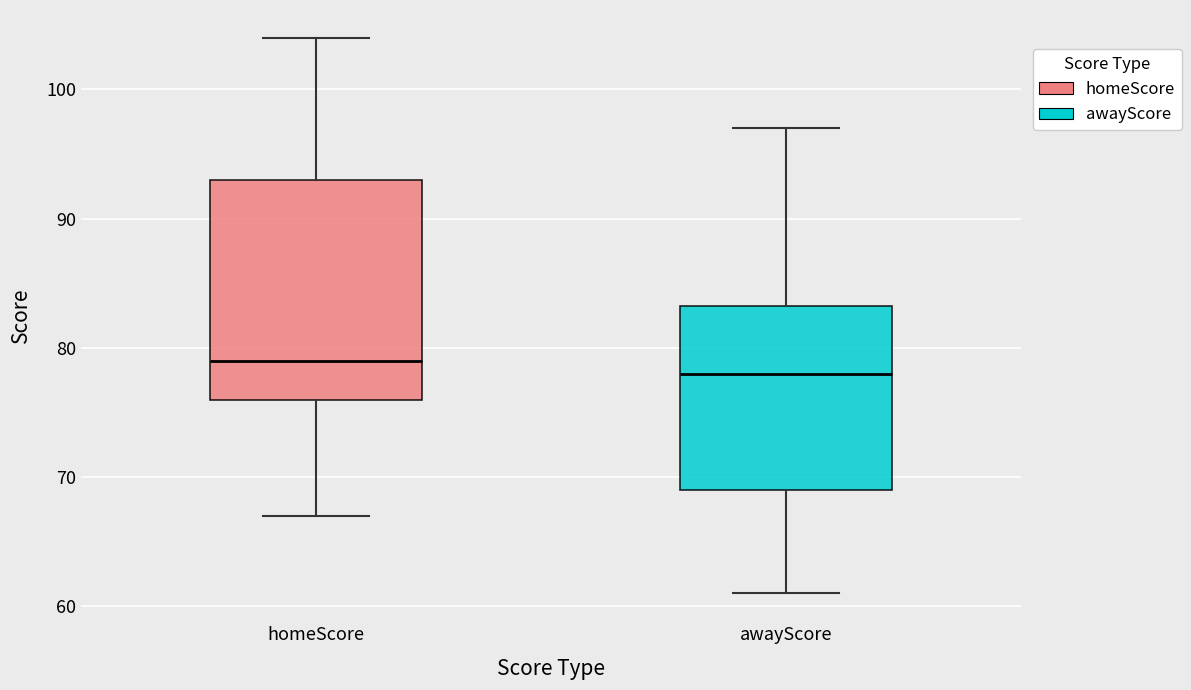

Which box's median line is the highest?

homeScore